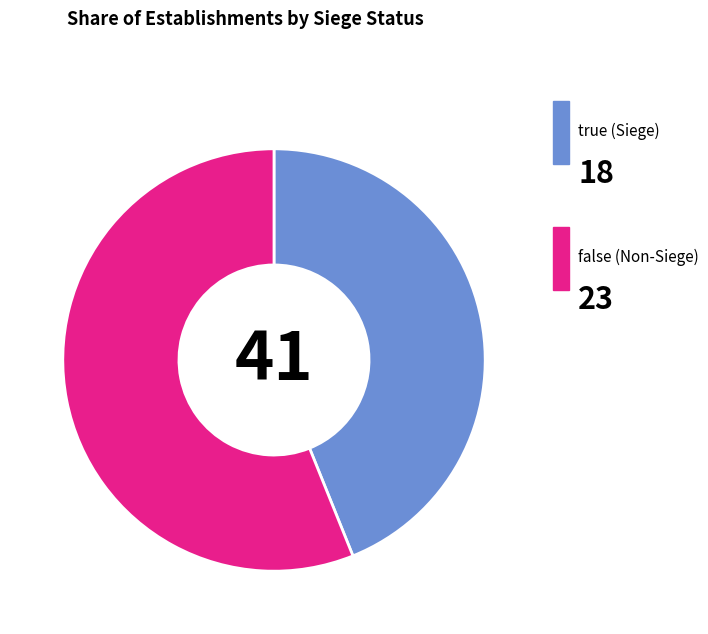

How many slices are in this pie chart?

2